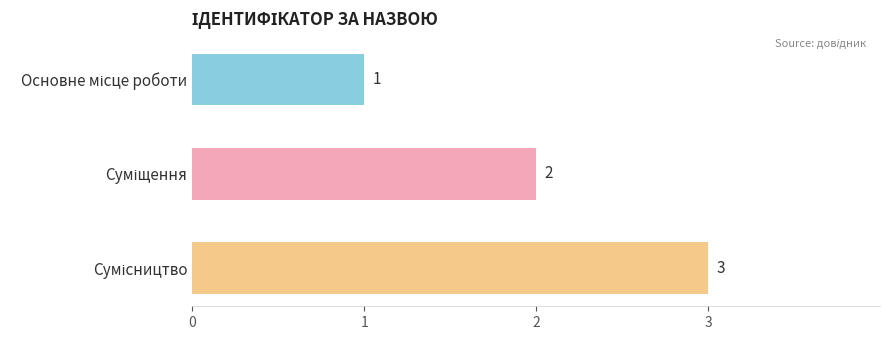

Does the chart contain any negative values?

No